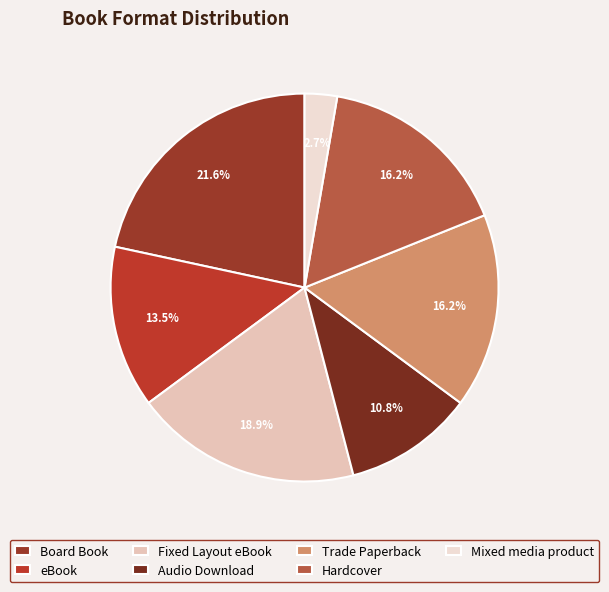

What percentage is the Fixed Layout eBook slice, to the nearest percent?

19%